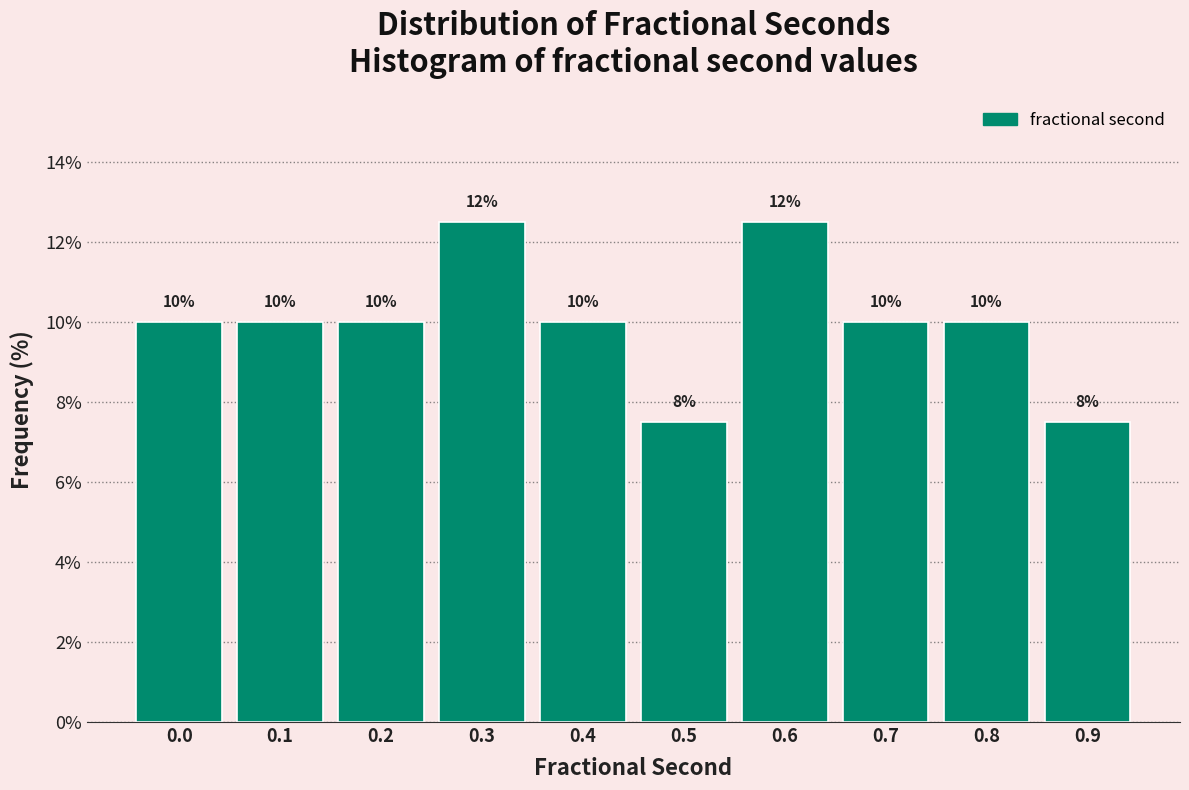

What is the maximum value shown in the chart?

12.5